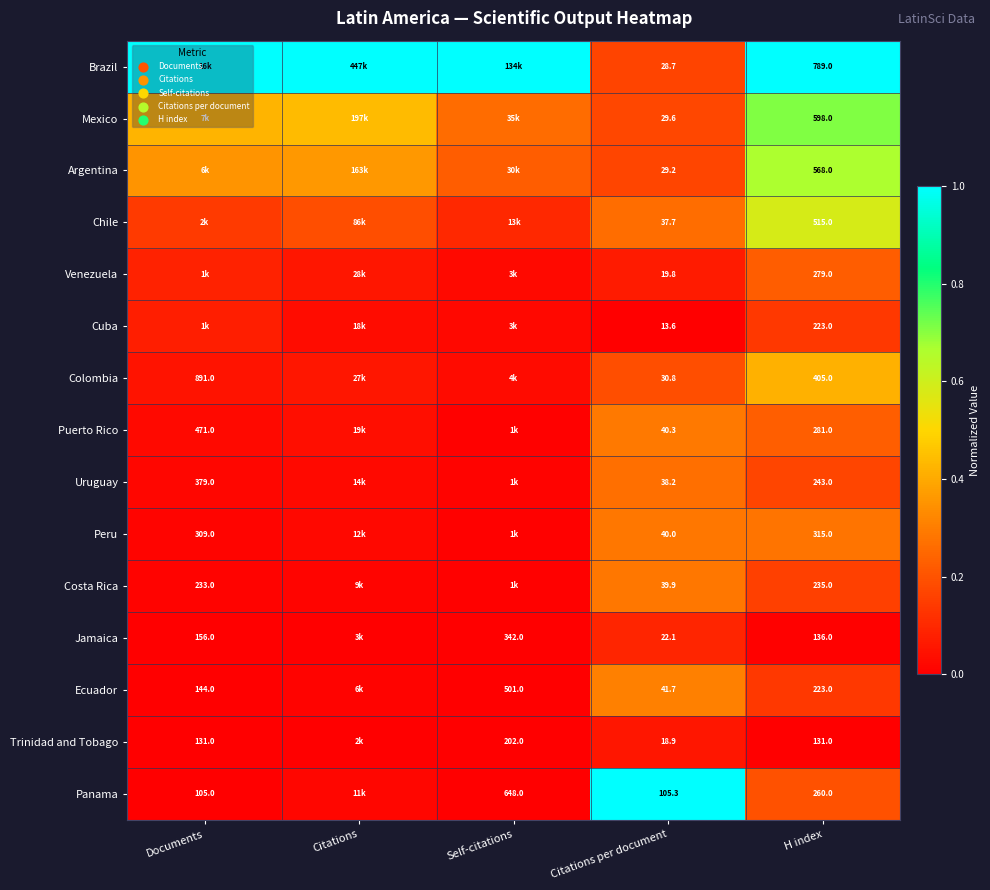

Which series has the largest total across all categories?

Brazil